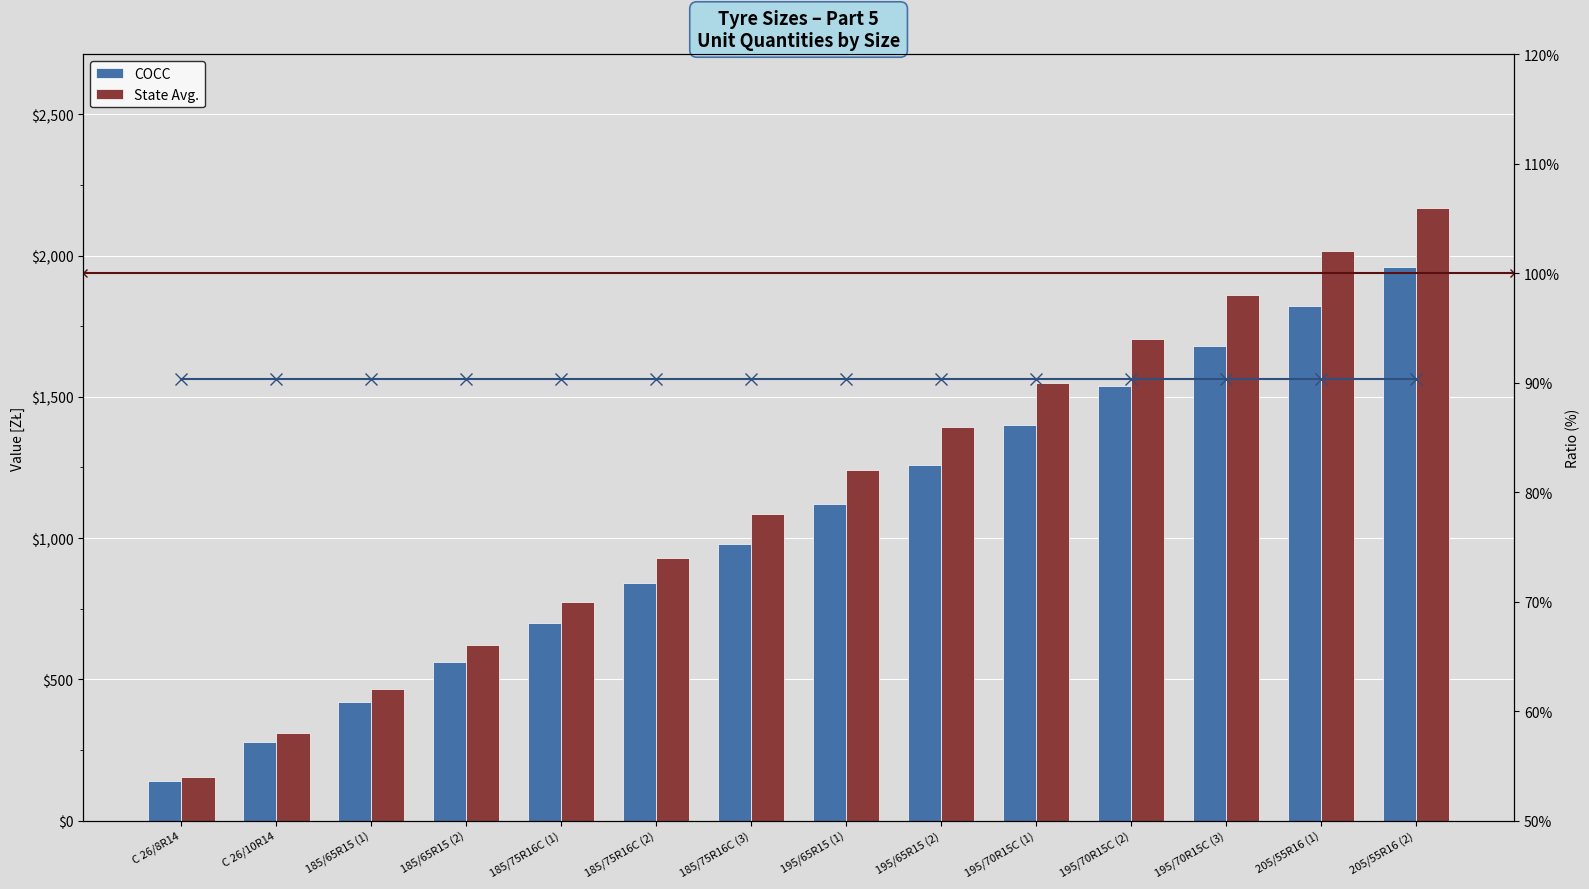

Is it true that COCC equals 560 at 185/65R15 (2)?

True